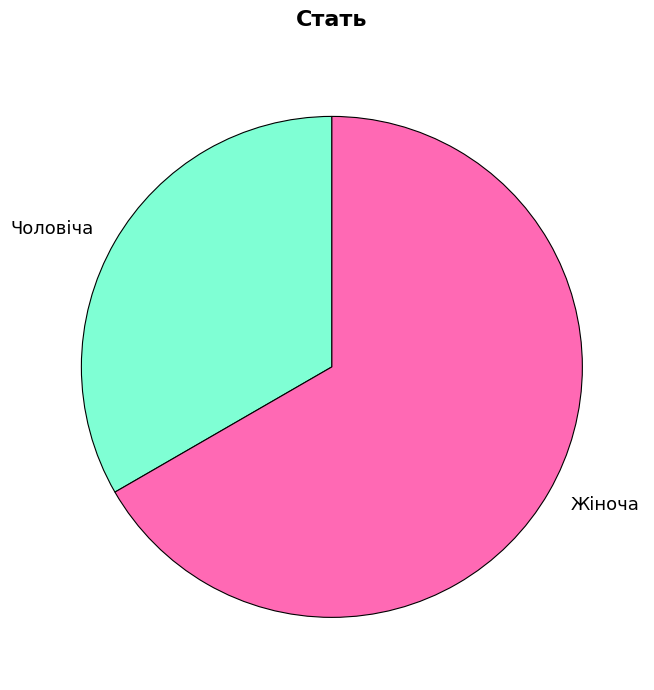

Is it true that Чоловіча is 33% of the pie?

True